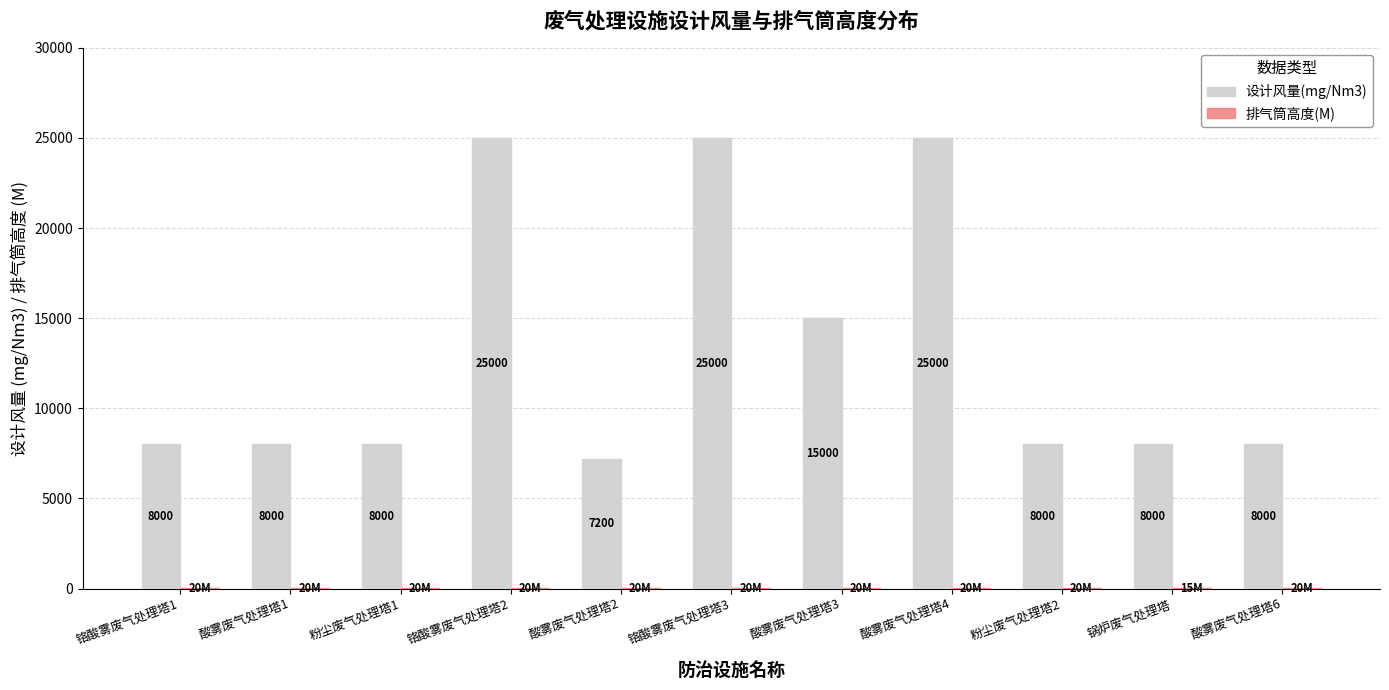

Which series has the largest total across all categories?

设计风量(mg/Nm3)